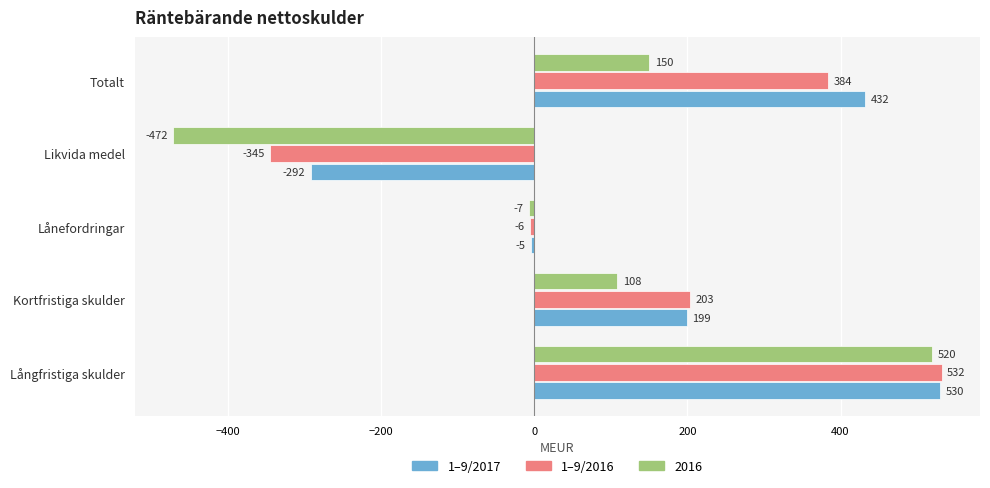

The 2016 series shows -7 at Lånefordringar. True or false?

True